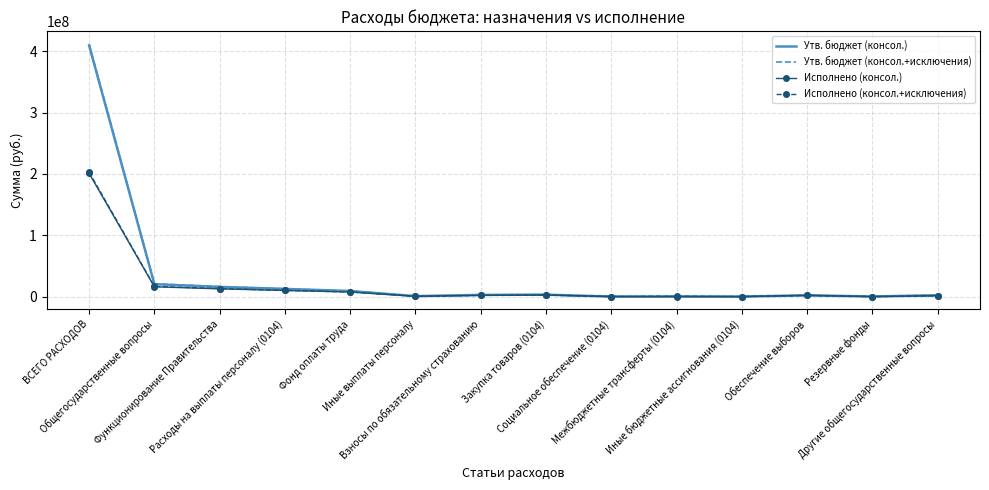

What is the highest value of the Исполнено (консол.+исключения) series?

202974006.7